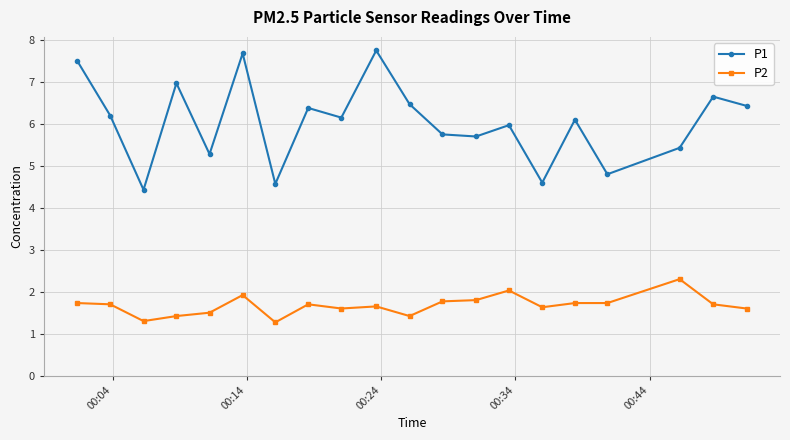

What is the greatest value displayed?

7.8